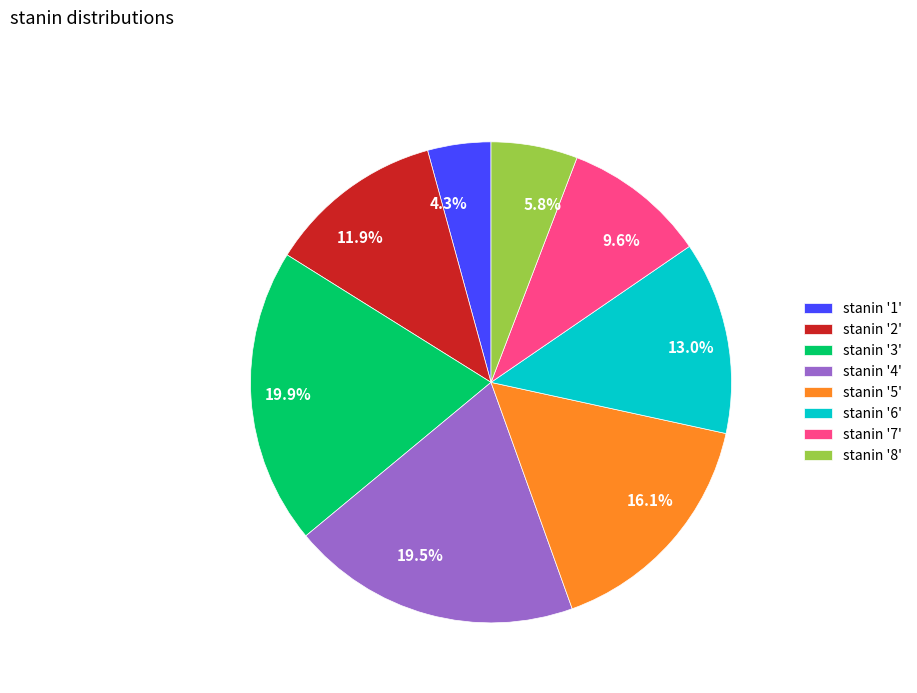

Does 19.5% account for over 50% of the chart?

No